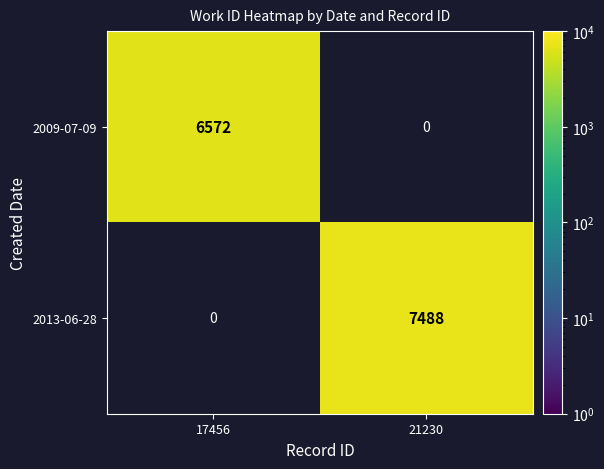

Is the value of 2013-06-28 at 21230 greater than the value of 2009-07-09 at 17456?

Yes